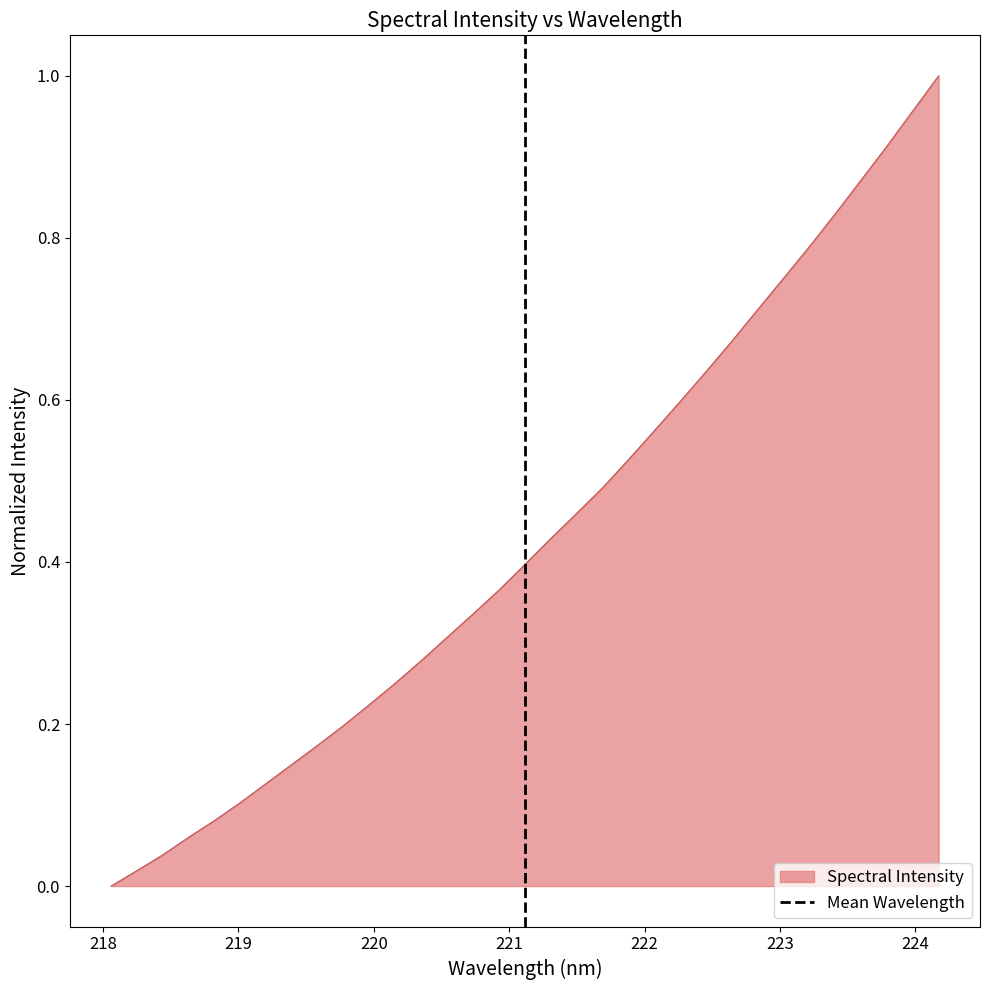

Is it true that the value at 218 is 0?

False